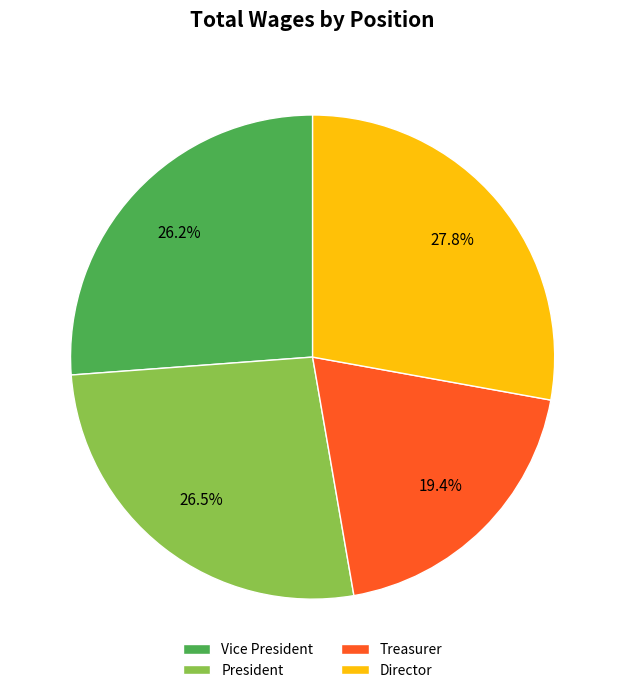

What percentage is NOT represented by Treasurer?

80.6%